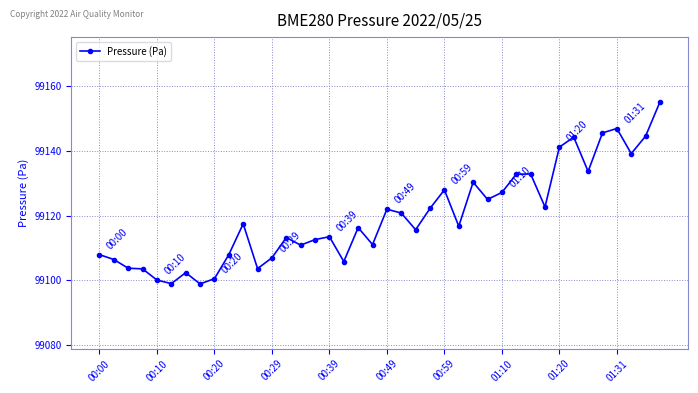

True or false: there are more than 0 points higher than both neighbors.

True